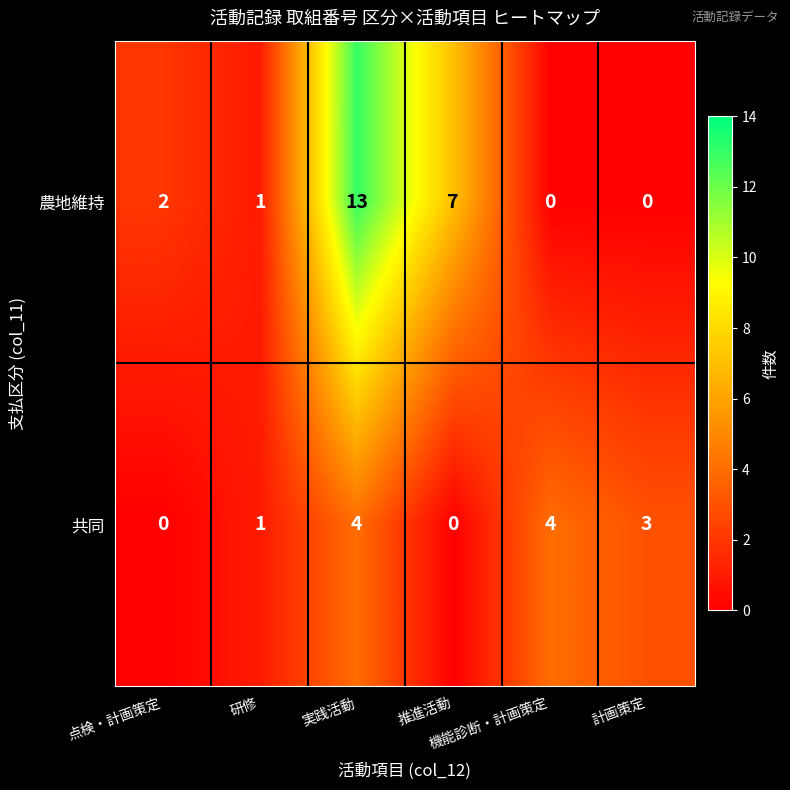

How many 共同 values are between 0 and 4?

6